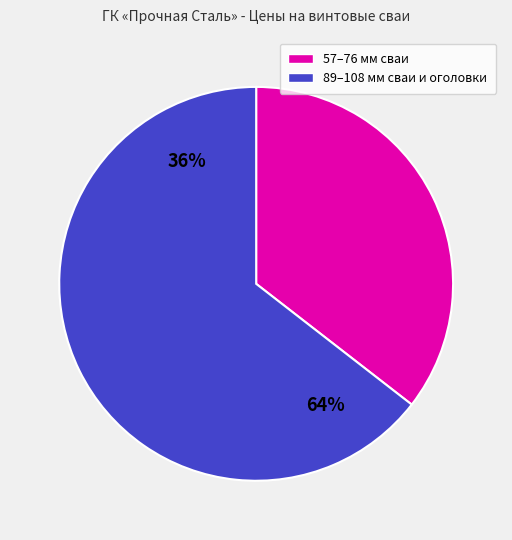

True or false: Свая 57x3х1500 accounts for 1% of the total.

False